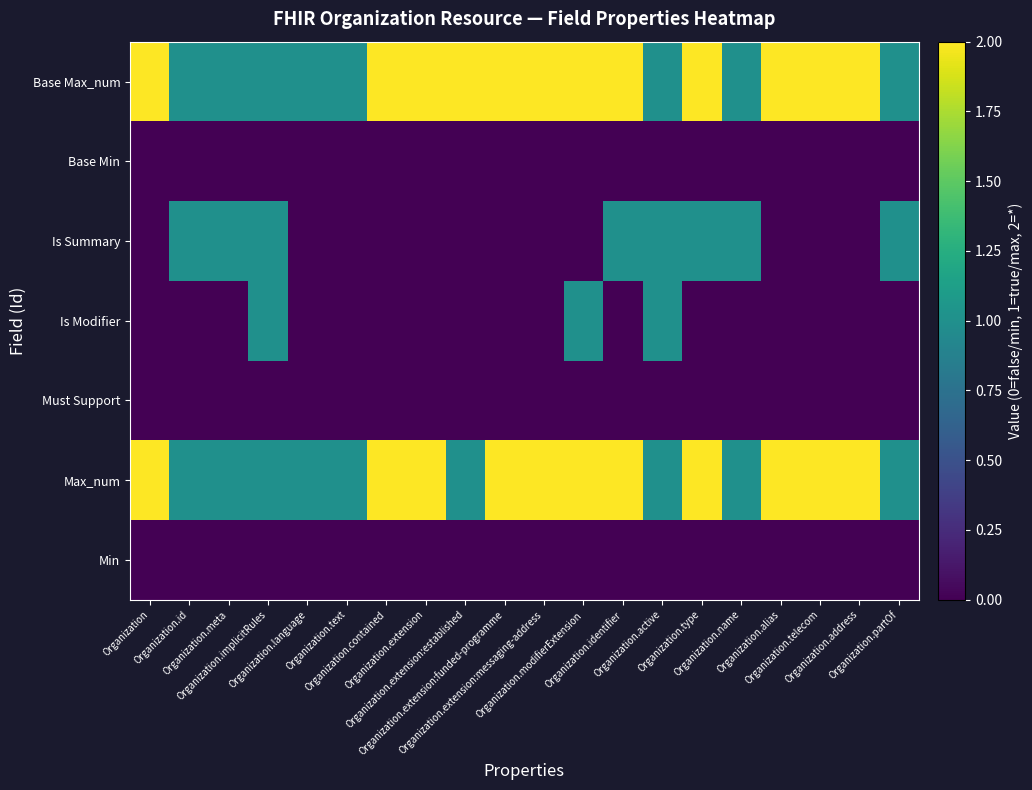

At how many categories does at least one series exceed 0?

20